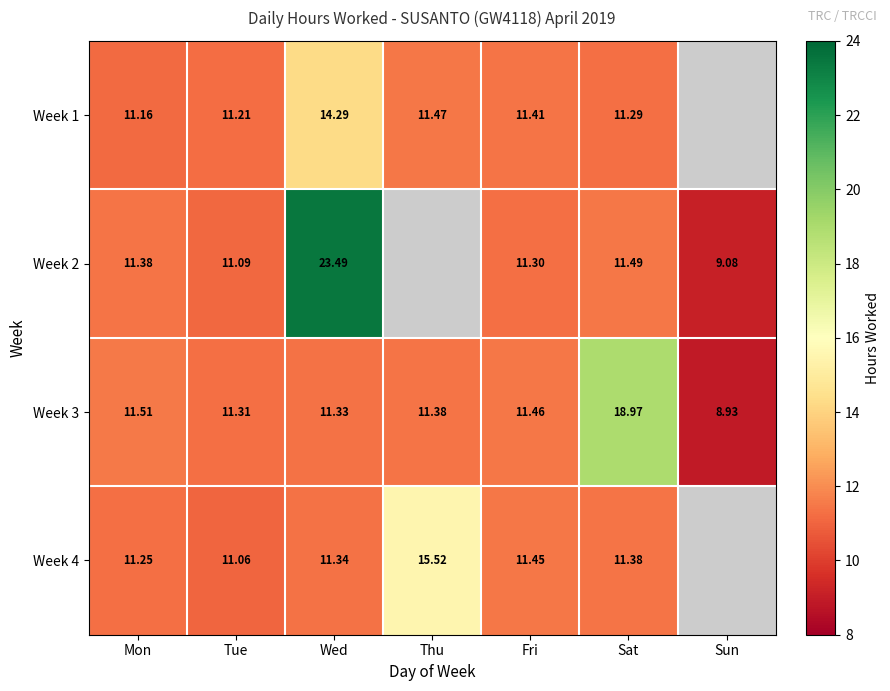

Is the value of Week 2 at Sat greater than the value of Week 1 at Sat?

Yes